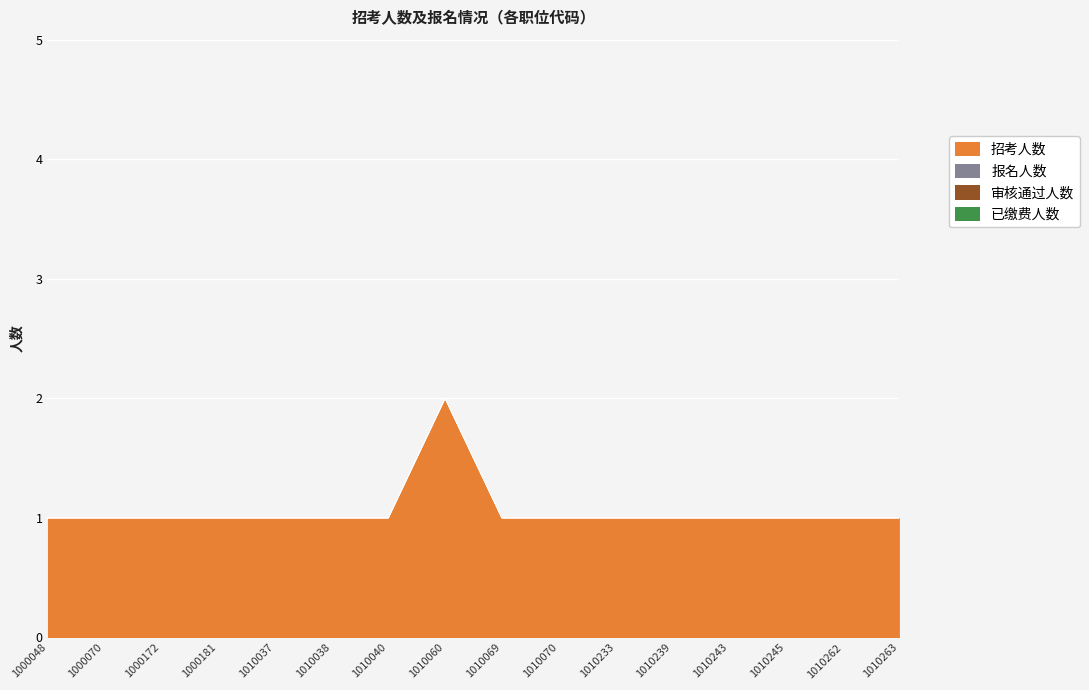

Count the number of categories in the chart.

16